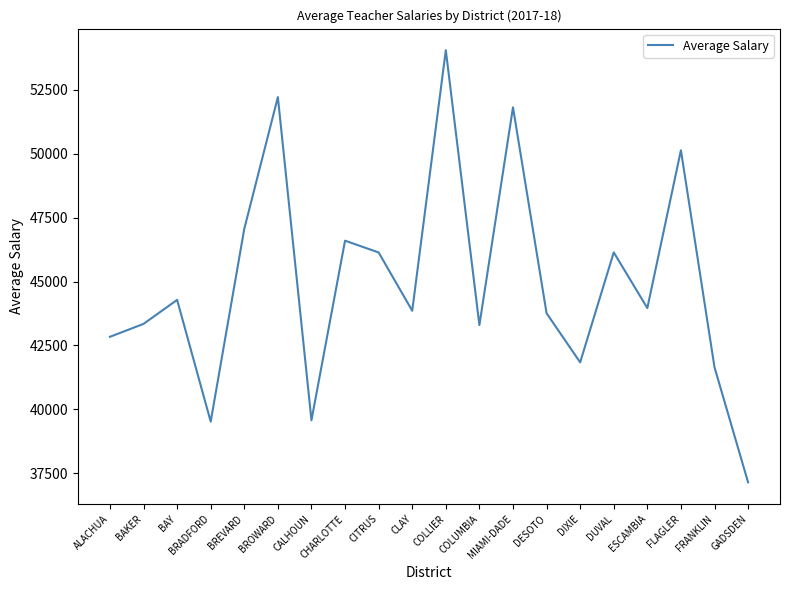

The value at BREVARD is 63940.0. True or false?

False